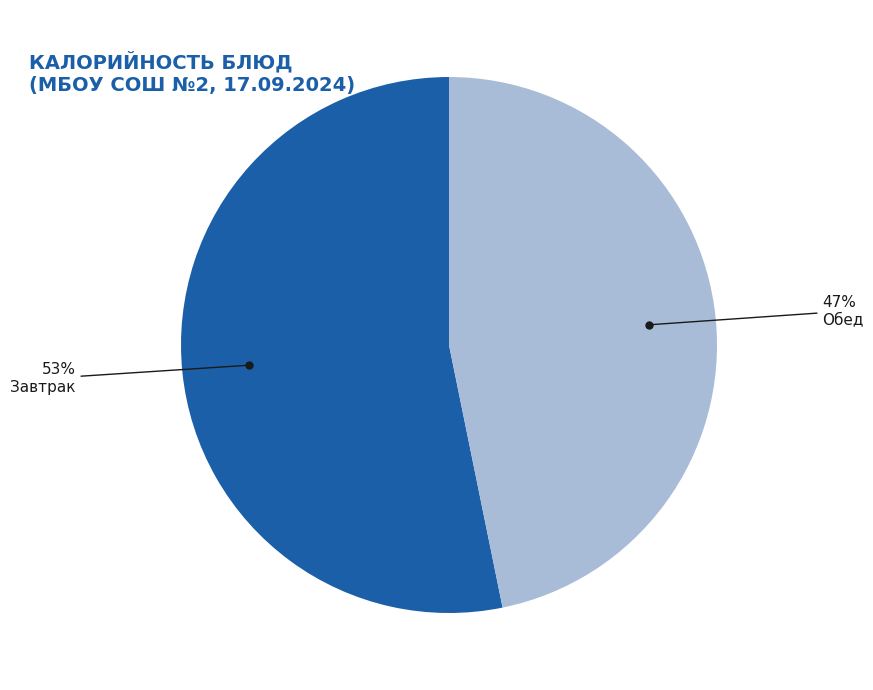

Is there a majority slice in this chart?

Yes